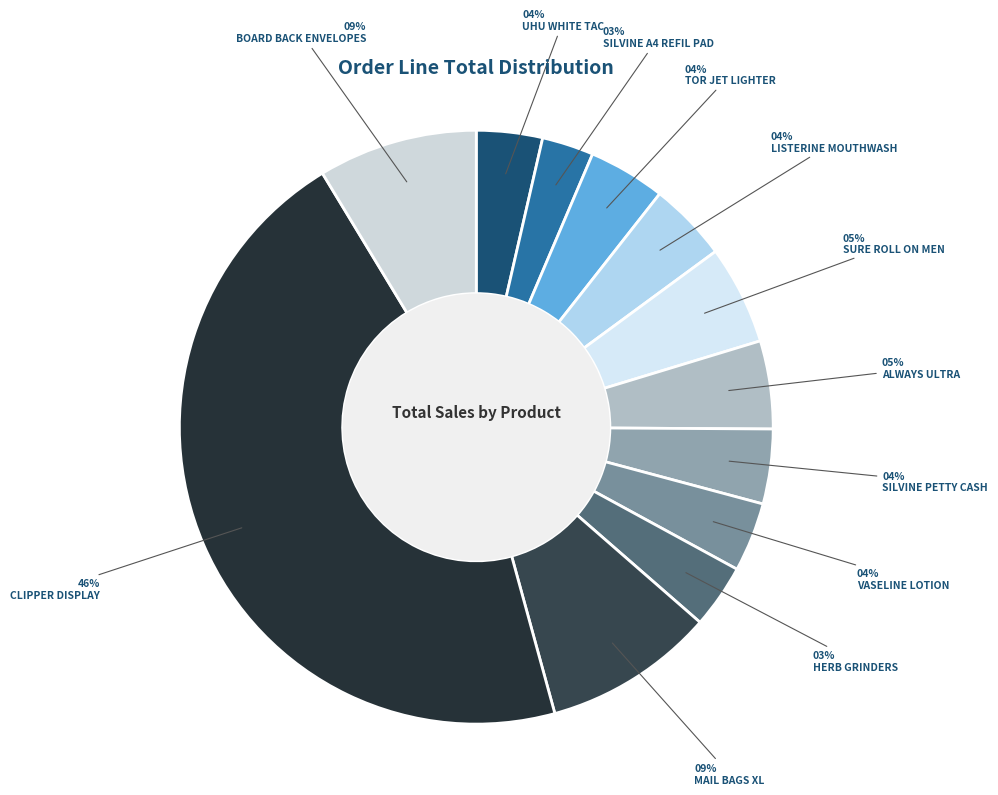

Rank the categories by value from lowest to highest.

SILVINE A4 REFIL PAD, HERB GRINDERS, UHU WHITE TAC, VASELINE LOTION, SILVINE PETTY CASH, TOR JET LIGHTER, LISTERINE MOUTHWASH, ALWAYS ULTRA, SURE ROLL ON MEN, BOARD BACK ENVELOPES, MAIL BAGS XL, CLIPPER DISPLAY